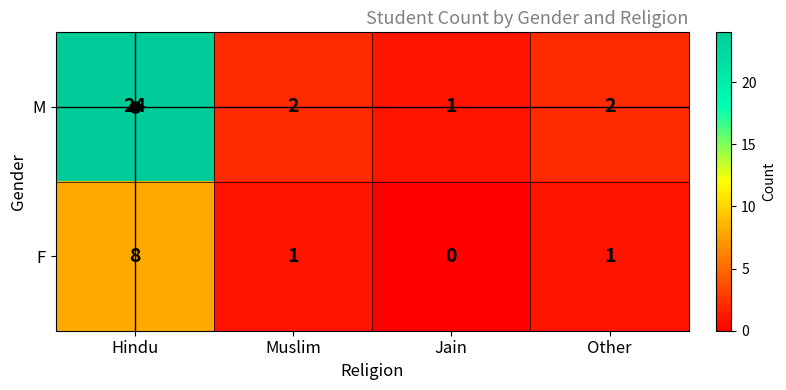

Where does the F series first go above 1?

Hindu